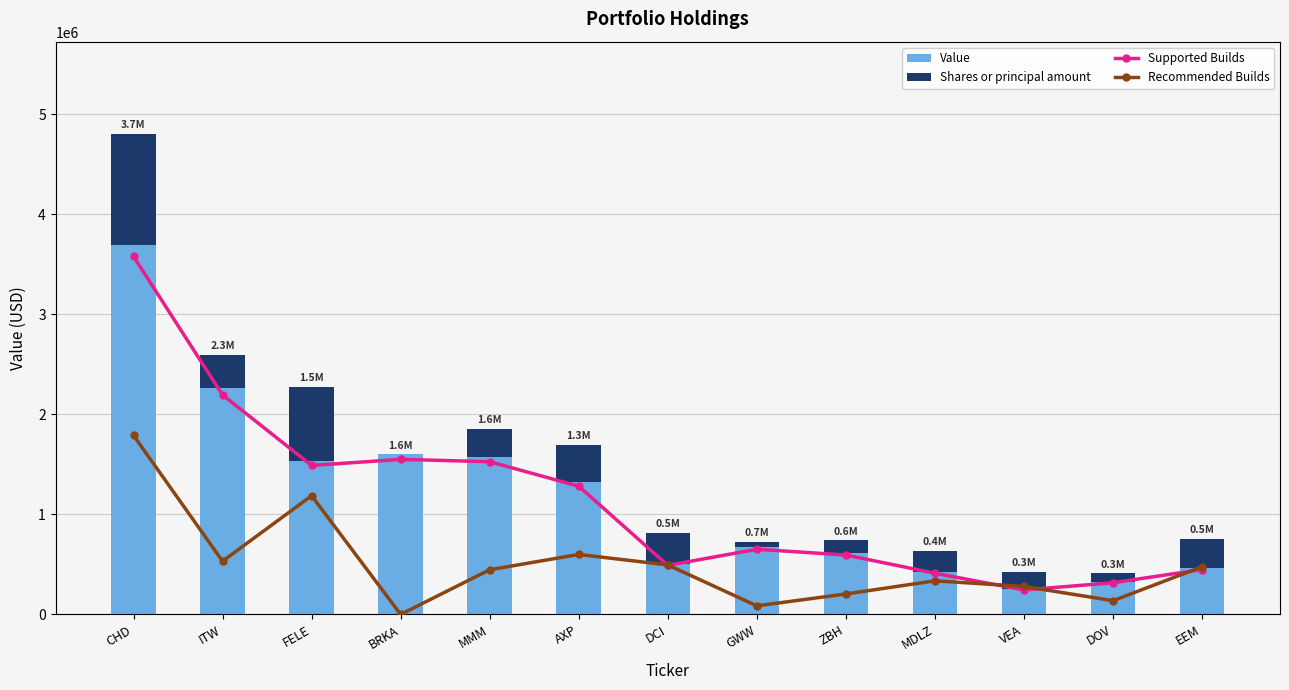

Reading right to left, transcribe all the data shown in this chart.

Value: EEM=463000.0	DOV=327000.0	VEA=252000.0	MDLZ=425000.0	ZBH=613000.0	GWW=672000.0	DCI=506000.0	AXP=1323000.0	MMM=1576000.0	BRKA=1600000.0	FELE=1537000.0	ITW=2265000.0	CHD=3694000.0
Shares or principal amount: EEM=295212.6	DOV=84908.8	VEA=173163.3	MDLZ=208054.6	ZBH=126519.7	GWW=52941.5	DCI=306458.8	AXP=371124.4	MMM=276600.2	BRKA=140.6	FELE=734770.1	ITW=329541.6	CHD=1108200.0
Supported Builds: EEM=463000.0	DOV=327000.0	VEA=252000.0	MDLZ=425000.0	ZBH=613000.0	GWW=672000.0	DCI=506000.0	AXP=1323000.0	MMM=1576000.0	BRKA=1600000.0	FELE=1537000.0	ITW=2265000.0	CHD=3694000.0
Recommended Builds: EEM=492021.0	DOV=141514.6	VEA=288605.5	MDLZ=346757.7	ZBH=210866.1	GWW=88235.8	DCI=510764.7	AXP=618540.7	MMM=461000.3	BRKA=234.3	FELE=1224616.9	ITW=549236.0	CHD=1847000.0